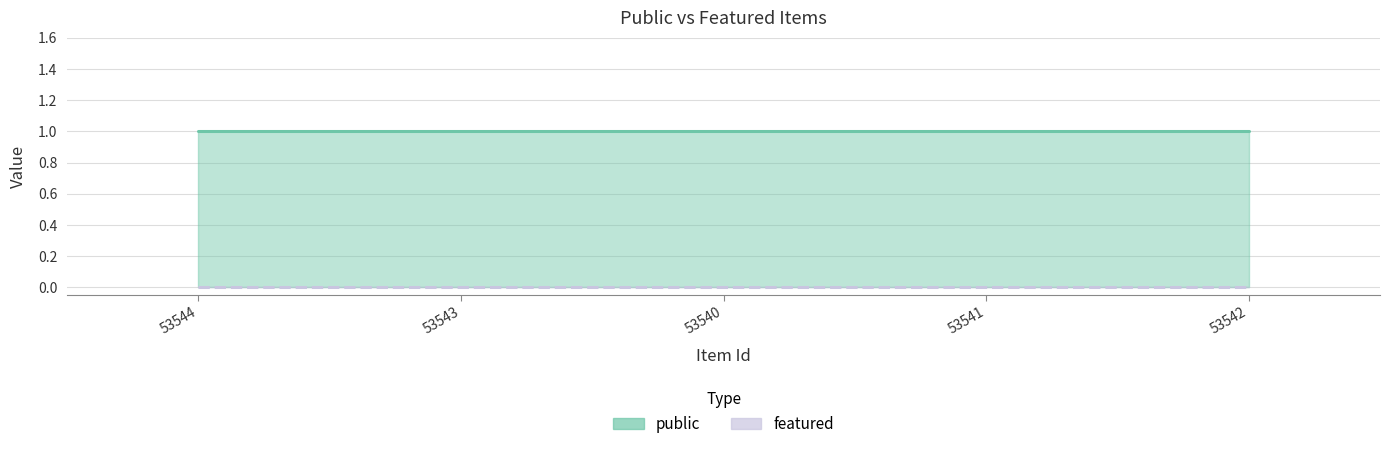

List the series in order of their overall mean, lowest first.

featured (line), public (line)